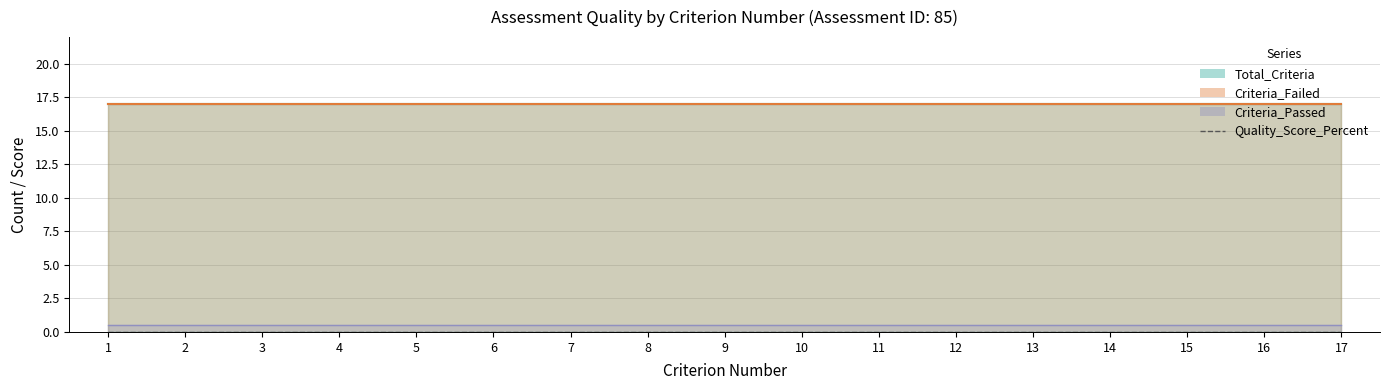

What are all the series names shown in the legend?

Total_Criteria, Criteria_Failed, Criteria_Passed, Quality_Score_Percent